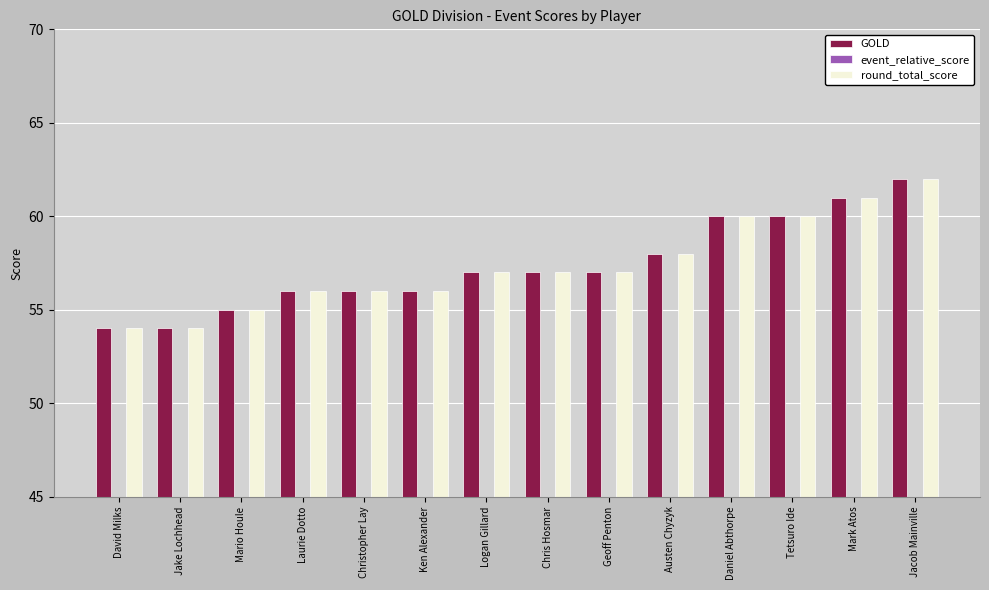

What is the minimum value shown in the chart?

-9